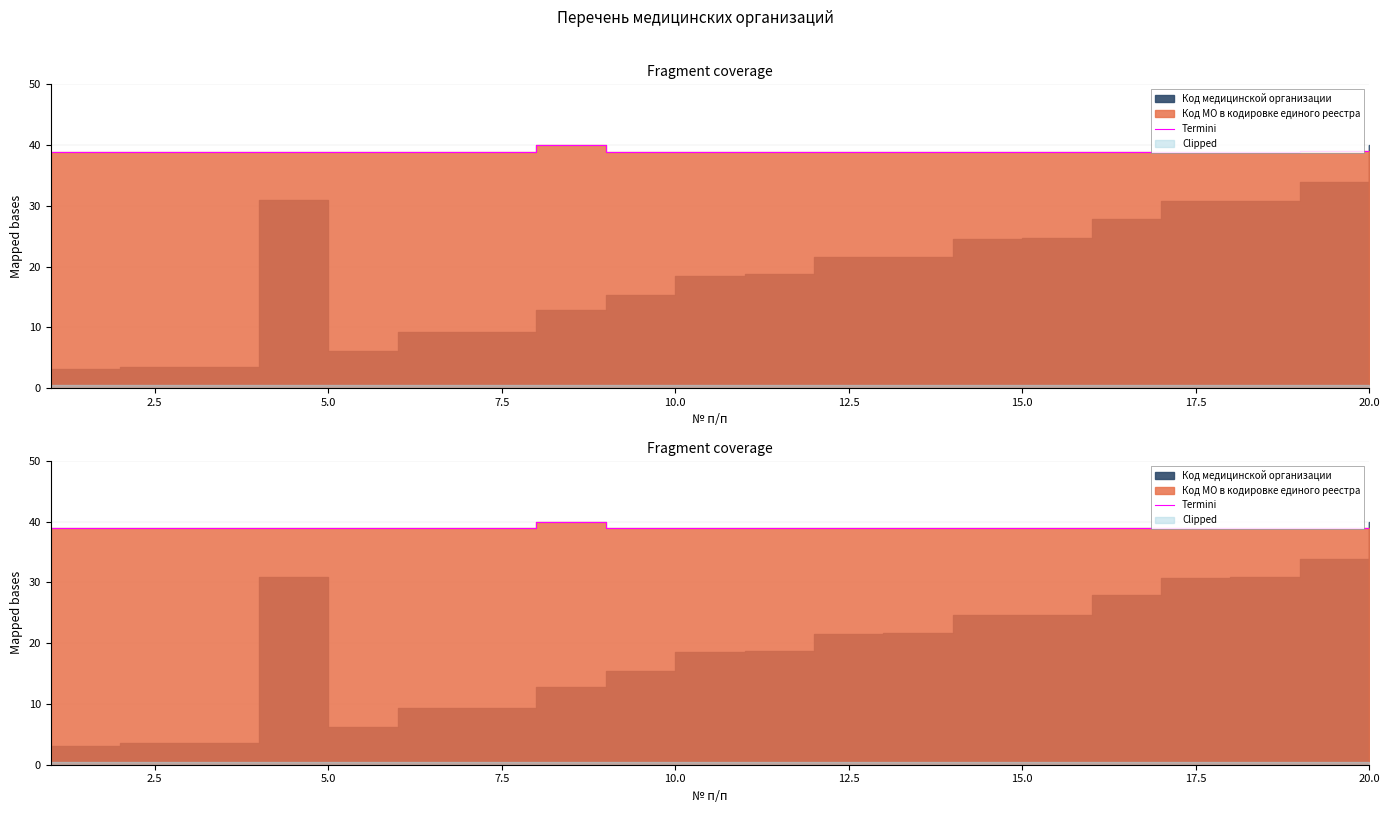

What is the approximate value at 10.0?

38.9